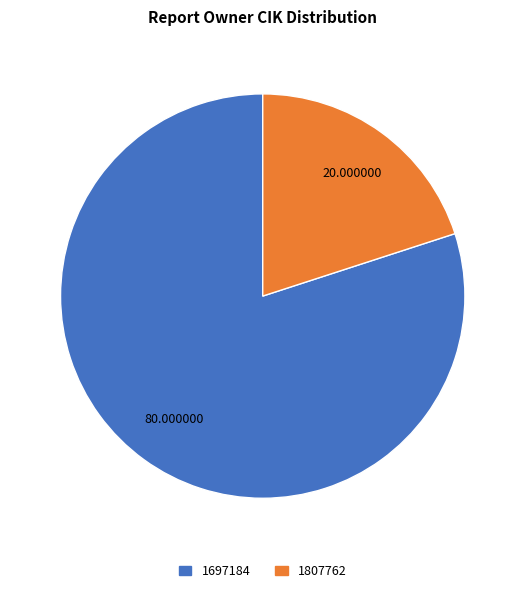

Rank the categories by value from highest to lowest.

1697184, 1807762